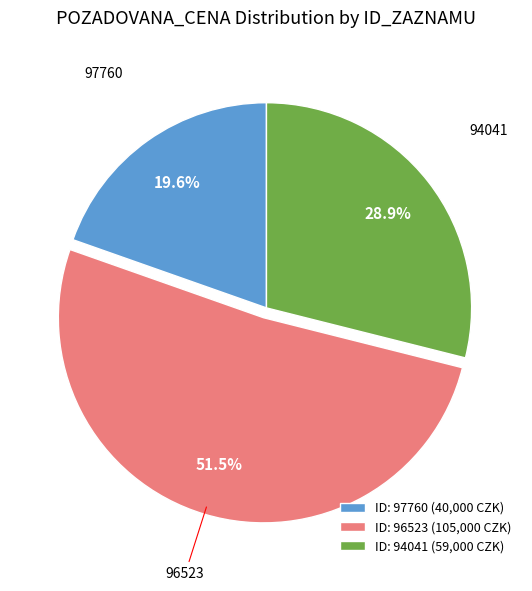

Approximately how many times larger is the value at 94041 compared to 96523?

0.6